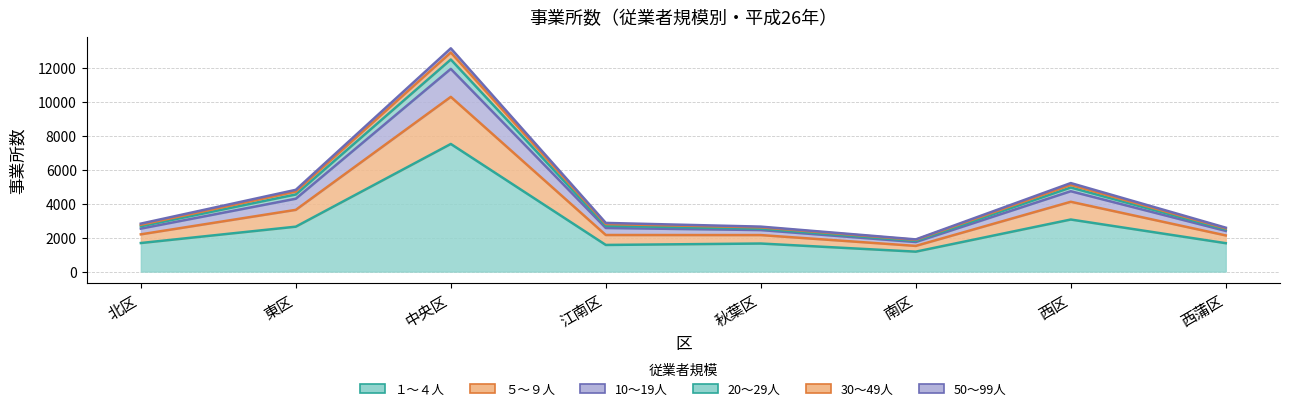

Is the value of 50～99人 at 中央区 greater than the value of 20～29人 at 江南区?

Yes